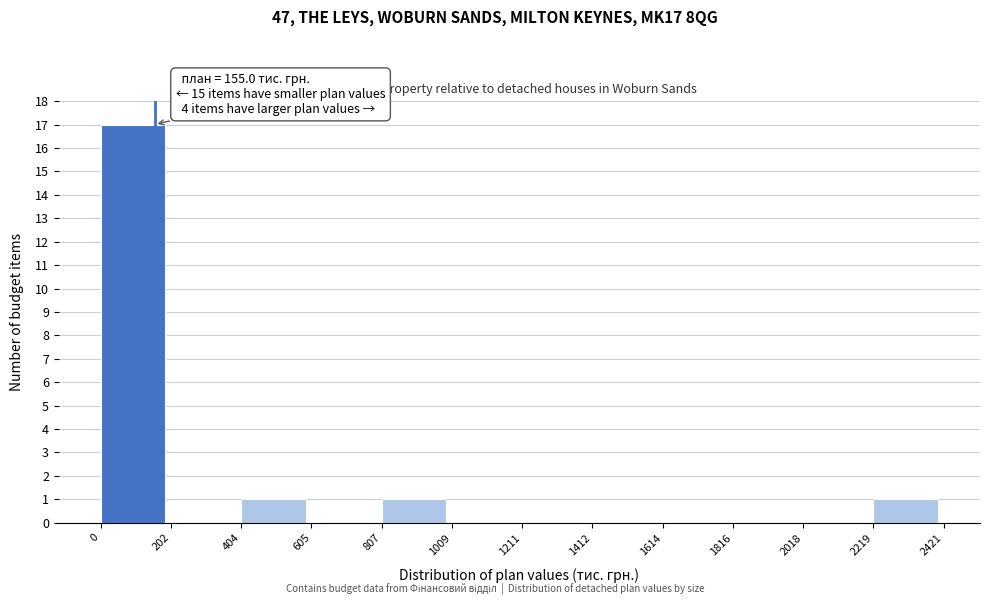

Which range on the x-axis has the tallest bar?

0 to 202